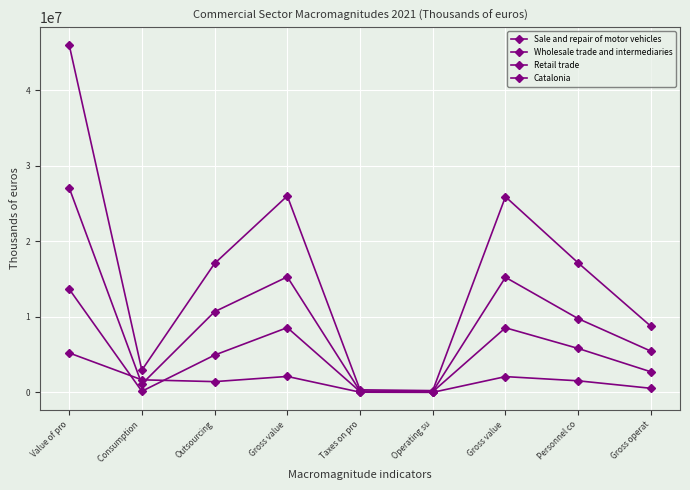

True or false: Retail trade and Catalonia intersect in this chart.

False